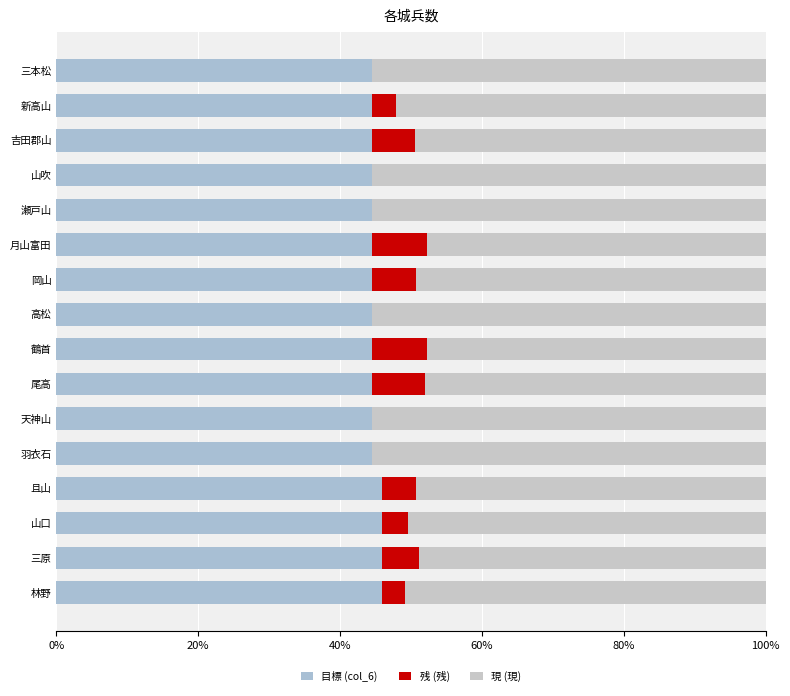

Reading left to right, list all the values displayed in this chart.

目標 (col_6): 45.9	45.9	45.9	45.9	44.4	44.4	44.4	44.4	44.4	44.4	44.4	44.4	44.4	44.4	44.4	44.4
残 (残): 3.2	5.2	3.7	4.7	0.0	0.0	7.5	7.8	0.0	6.3	7.8	0.0	0.0	6.1	3.5	0.0
現 (現): 50.9	48.9	50.4	49.3	55.6	55.6	48.1	47.8	55.6	49.3	47.8	55.6	55.6	49.5	52.1	55.6